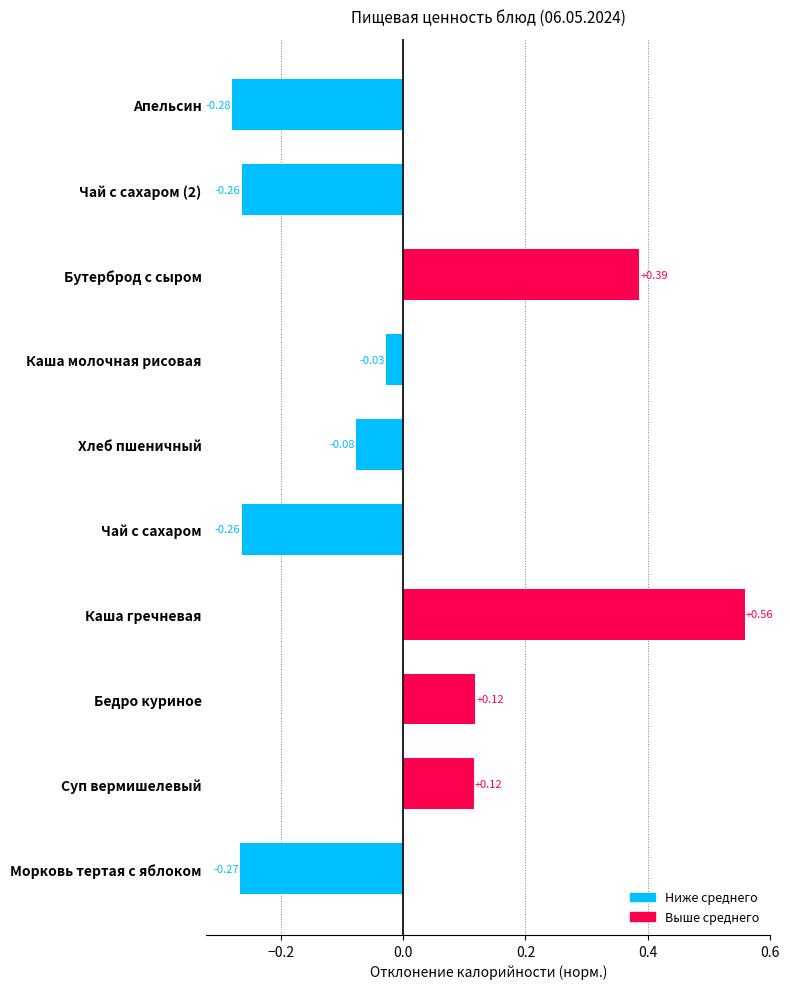

Which category has the lowest value across all series?

Апельсин